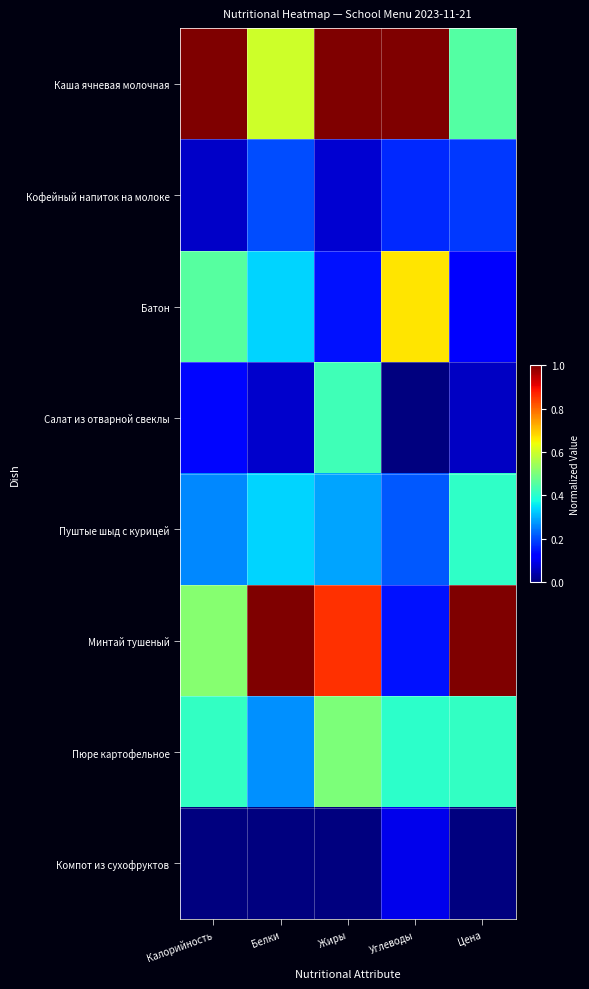

At how many categories does at least one series exceed 0?

5